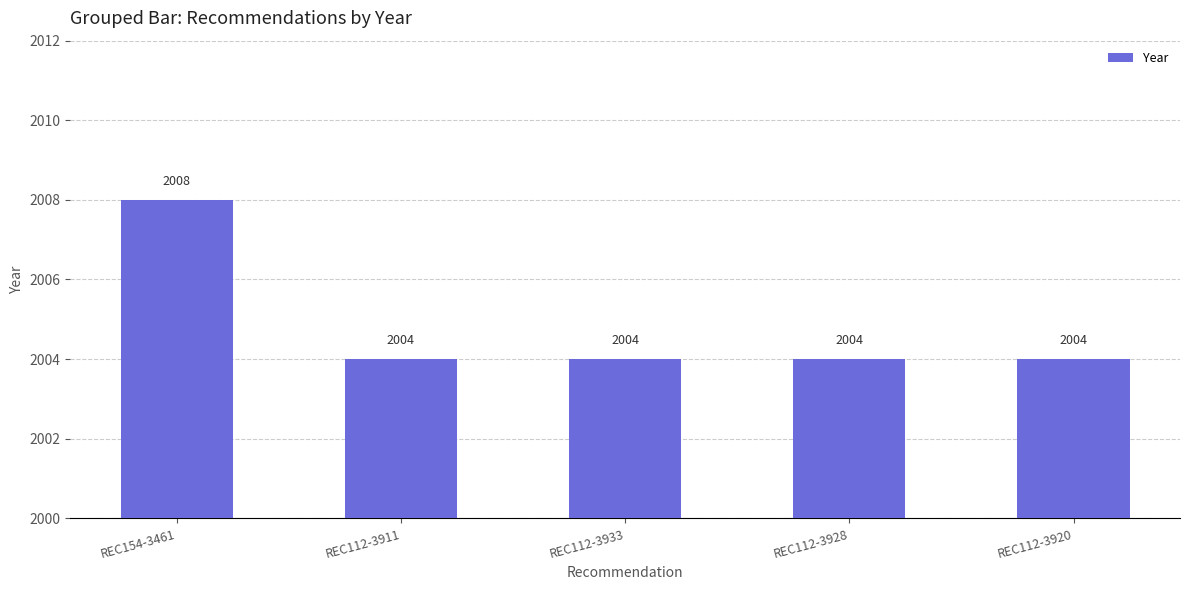

Reading left to right, what are all the values shown in this chart?

2008	2004	2004	2004	2004